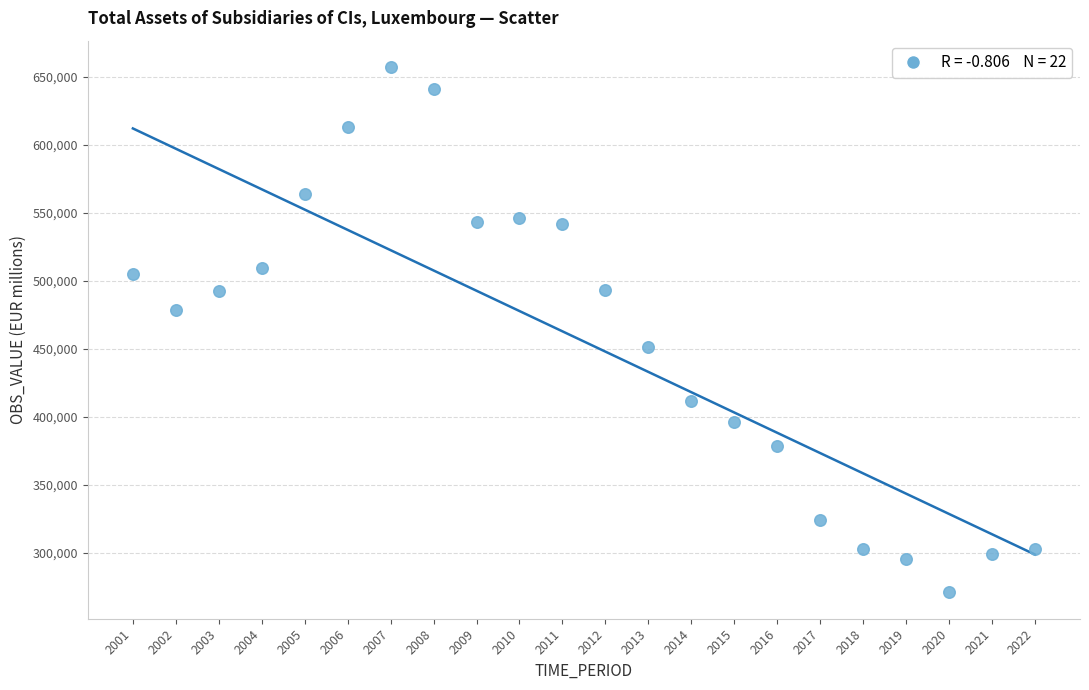

What is the range of X values (max minus min)?

21.0